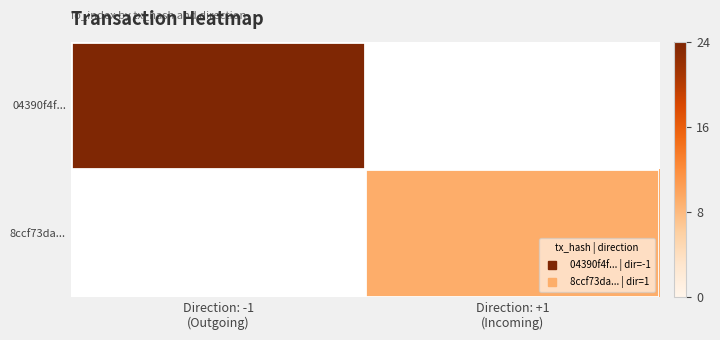

Is it true that 04390f4f... equals 24.0 at Direction: -1 (Outgoing)?

True